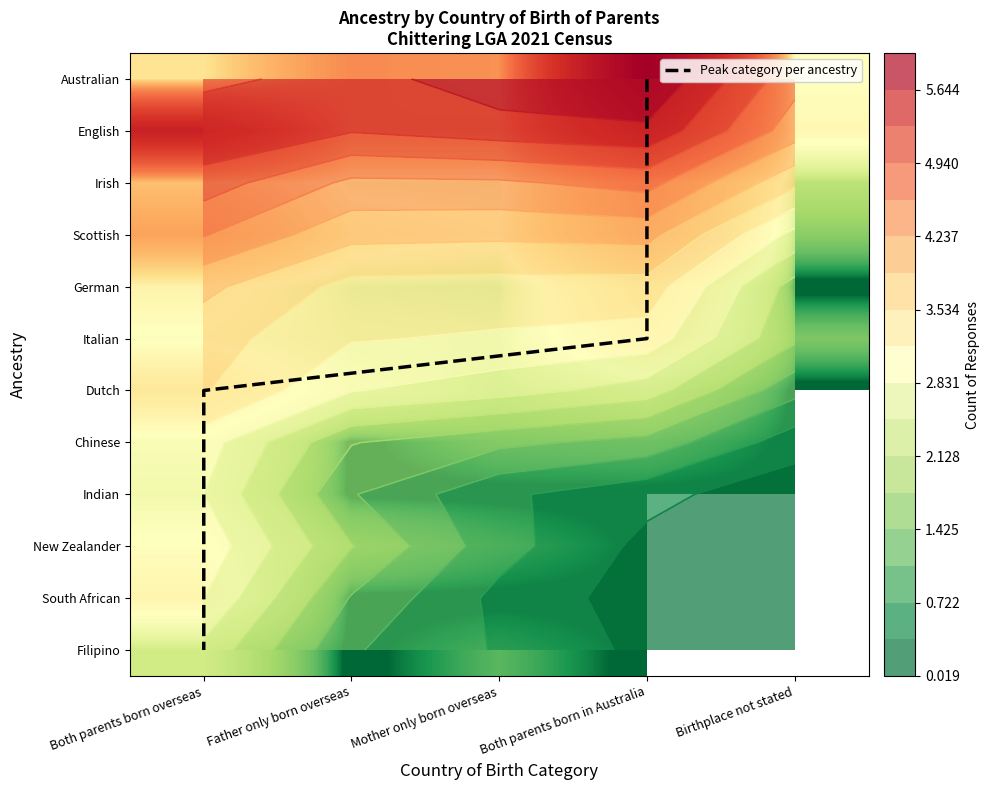

Between Birthplace not stated and Mother only born overseas, which is larger?

Mother only born overseas